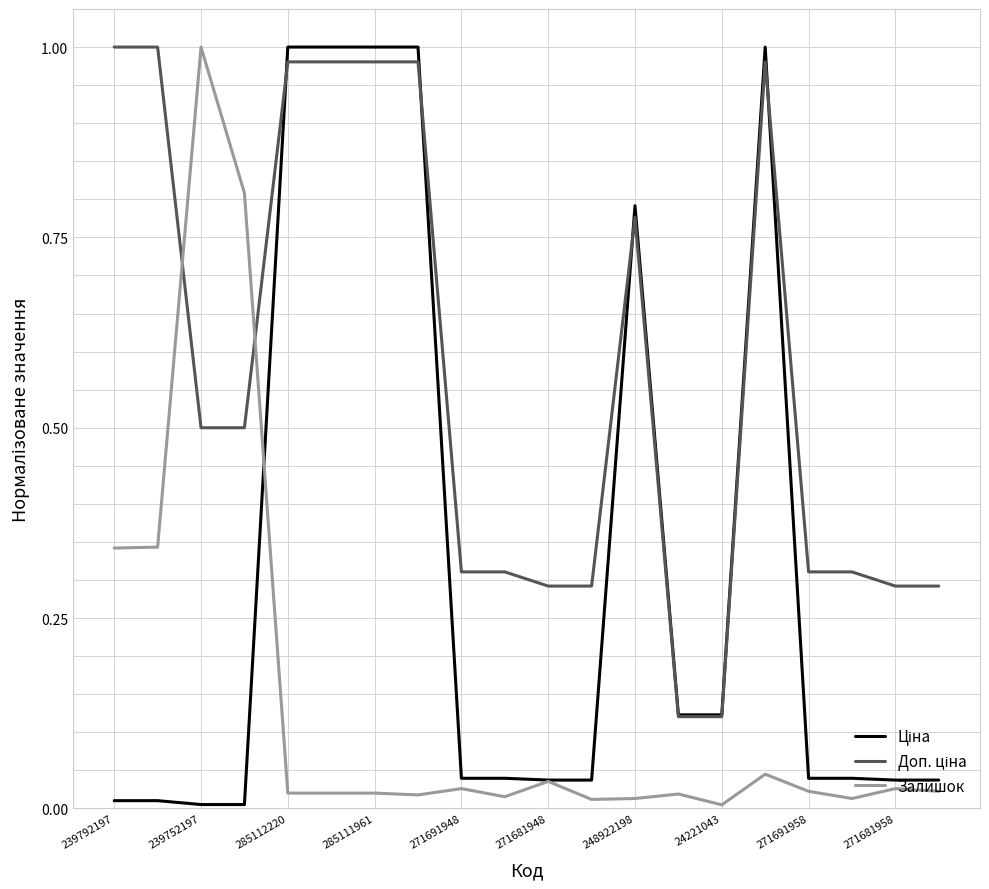

How many lines are shown in the chart?

3